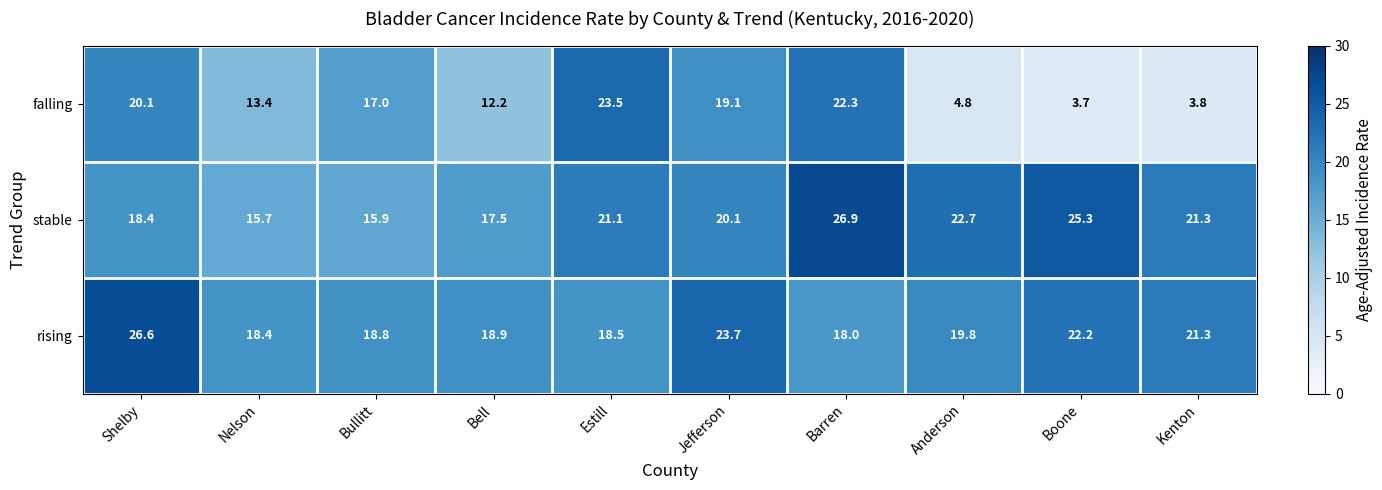

What value does the rising series have at Barren?

18.0